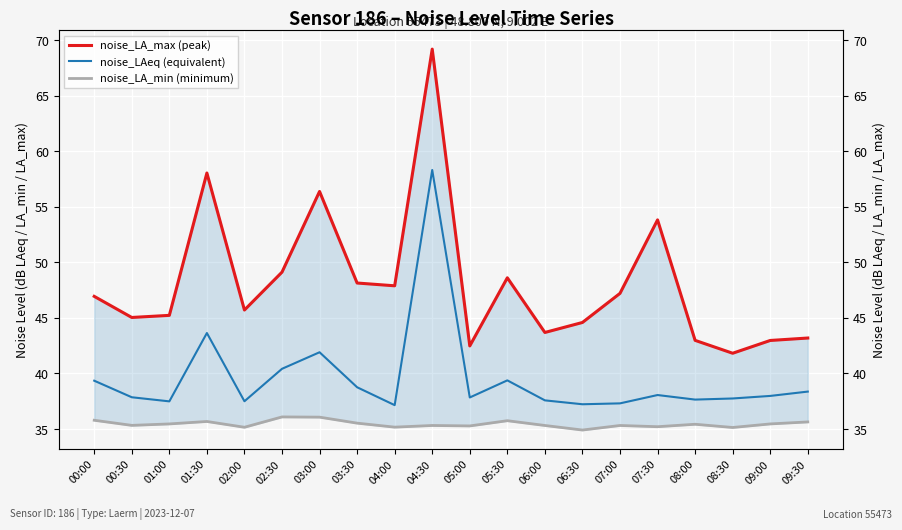

True or false: noise_LAeq (equivalent) and noise_LA_max (peak) cross at least once.

False